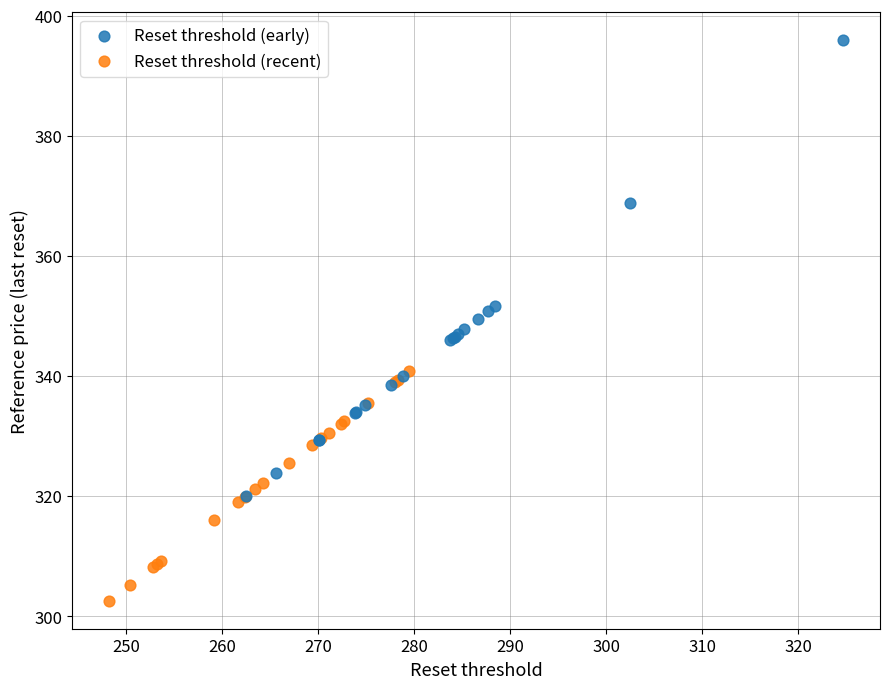

What are all the series names shown in the legend?

Reset threshold (early), Reset threshold (recent)